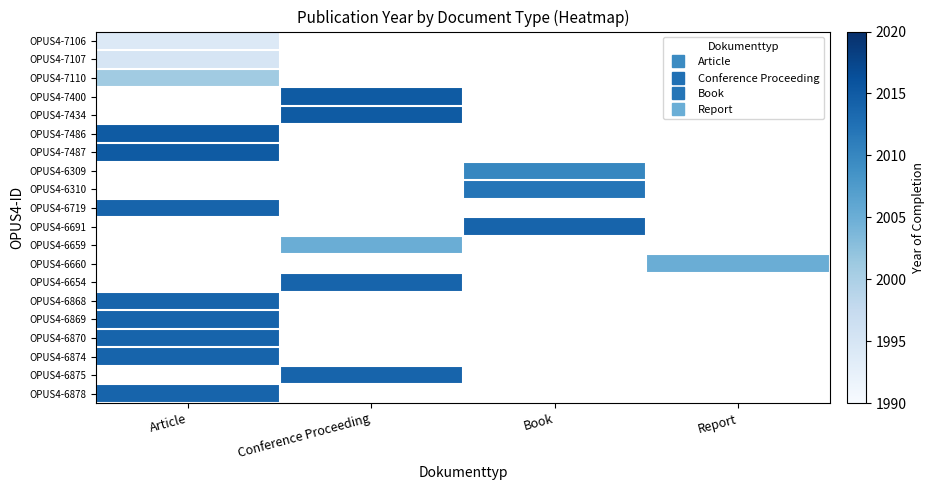

Is it true that OPUS4-6719 equals 547.6 at Article?

False